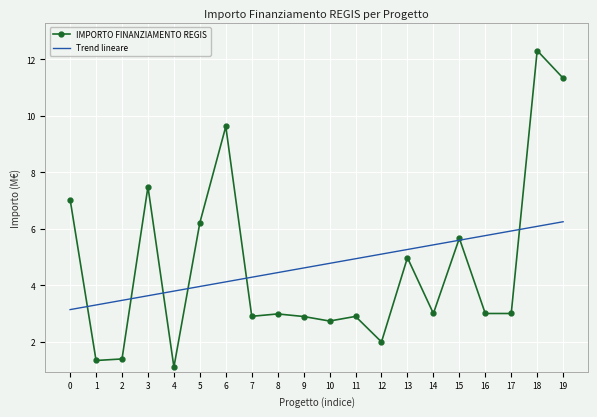

Rank the series at 18 from highest to lowest value.

IMPORTO FINANZIAMENTO REGIS, Trend lineare